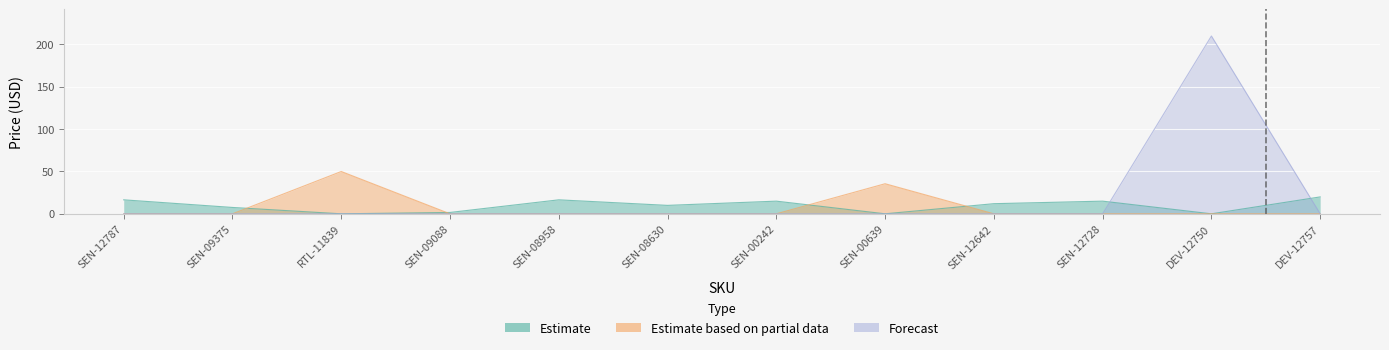

What is the difference between the maximum and minimum values?

209.9